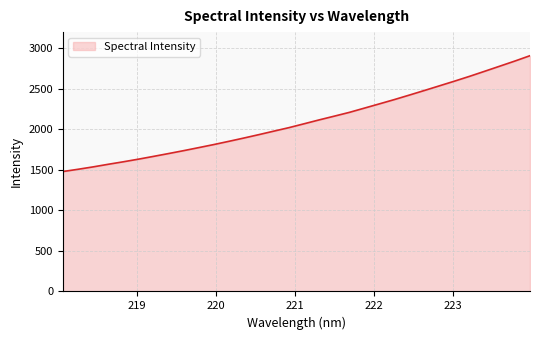

What is the value of the 2nd point from the left?

1505.1